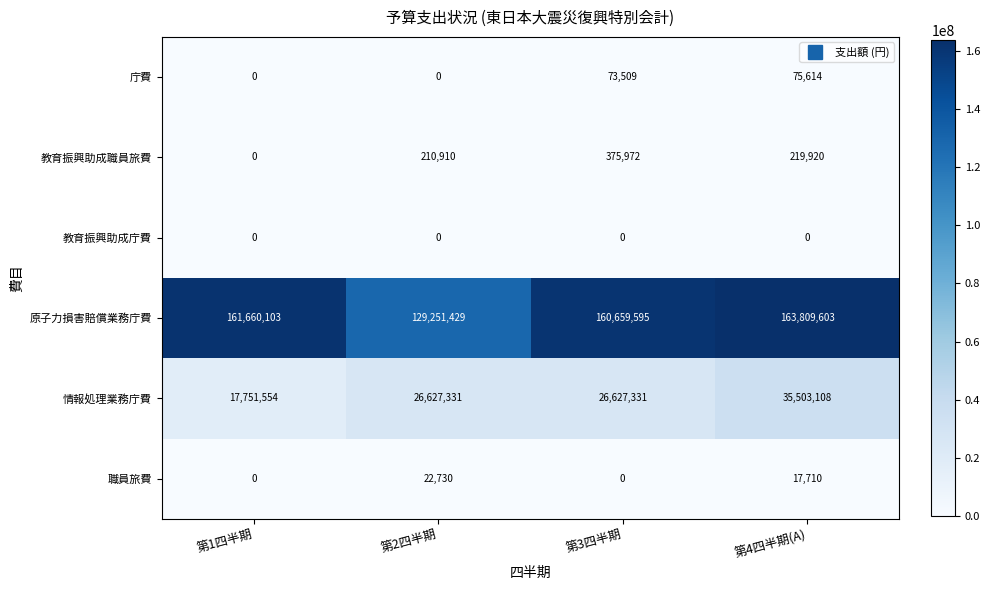

What is the difference between the maximum and minimum values in the 情報処理業務庁費 series?

17751554